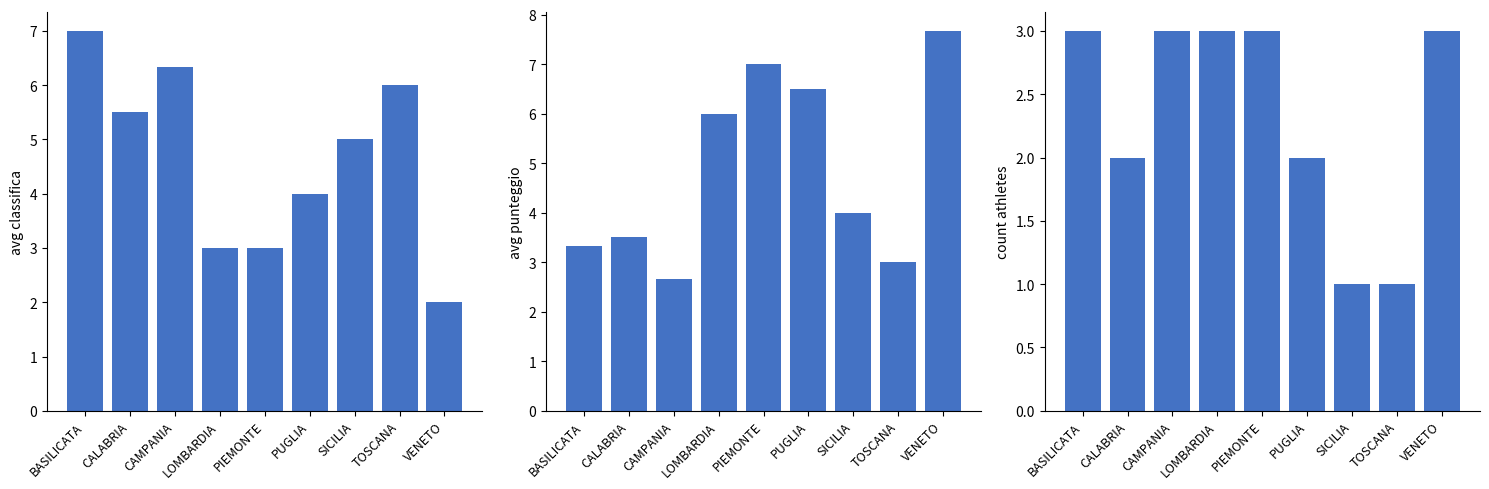

Rank the series by their maximum value, from highest to lowest.

avg_punteggio, avg_classifica, count_athletes